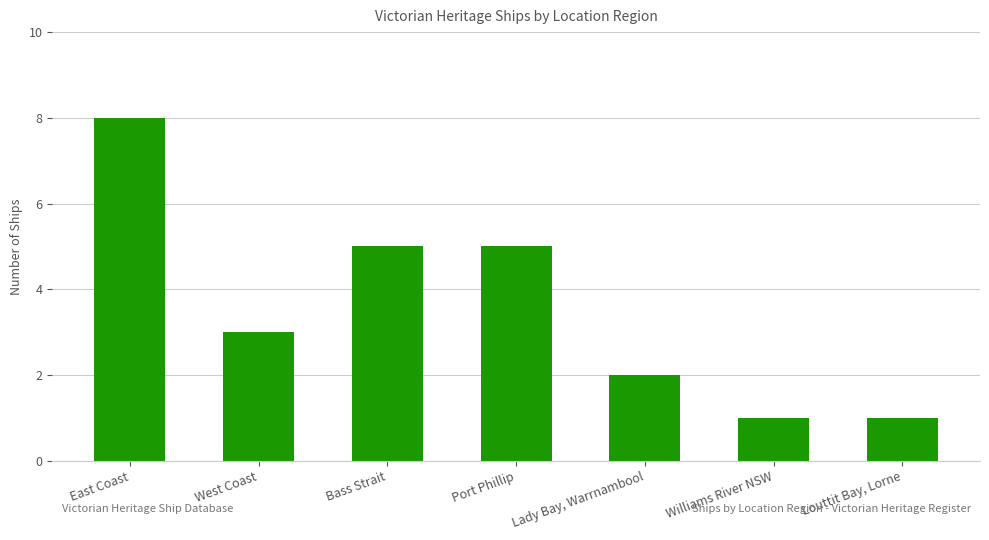

What is the label of the 4th bar from the left?

Port Phillip